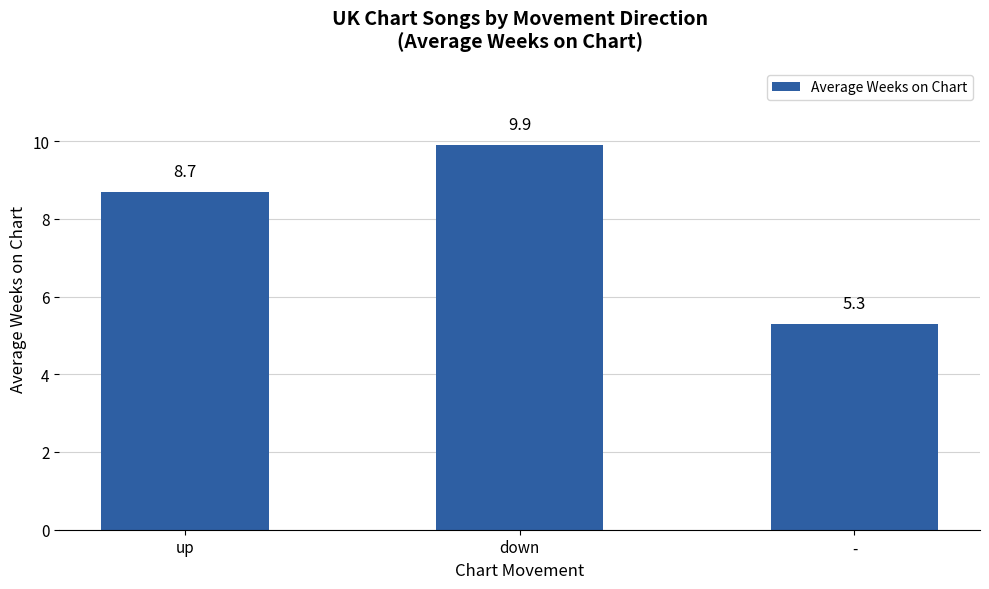

Reading left to right, what are all the values shown in this chart?

up=8.7	down=9.9	-=5.3